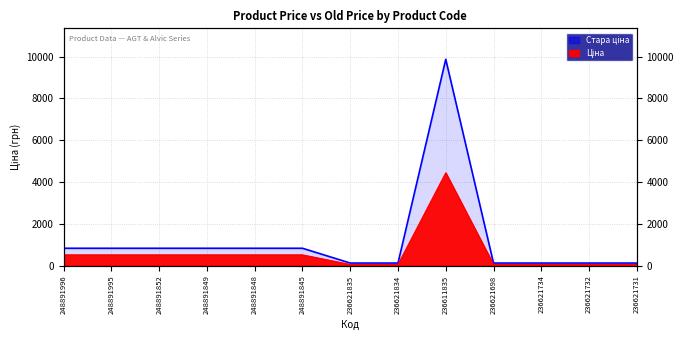

What value does the Стара ціна series have at 236611835?

9869.6